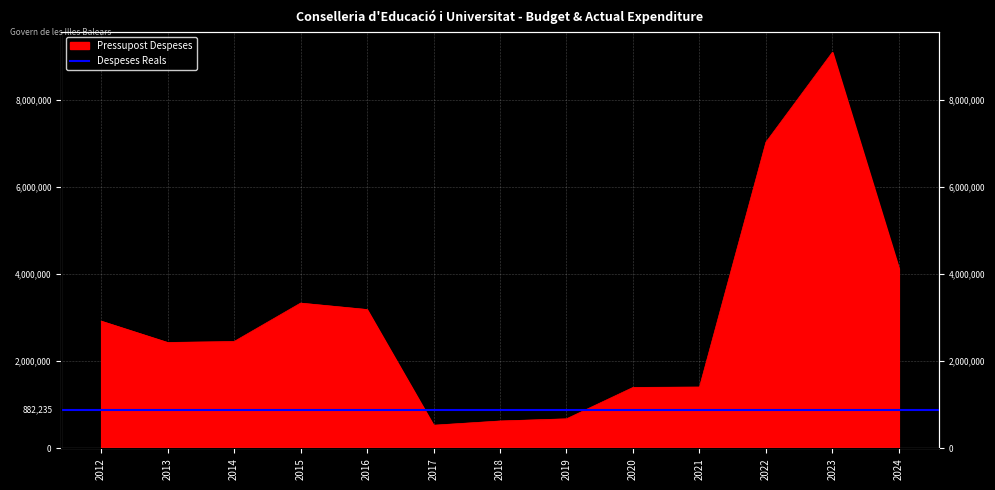

The chart shows a value of 4551239 at 2016. True or false?

False